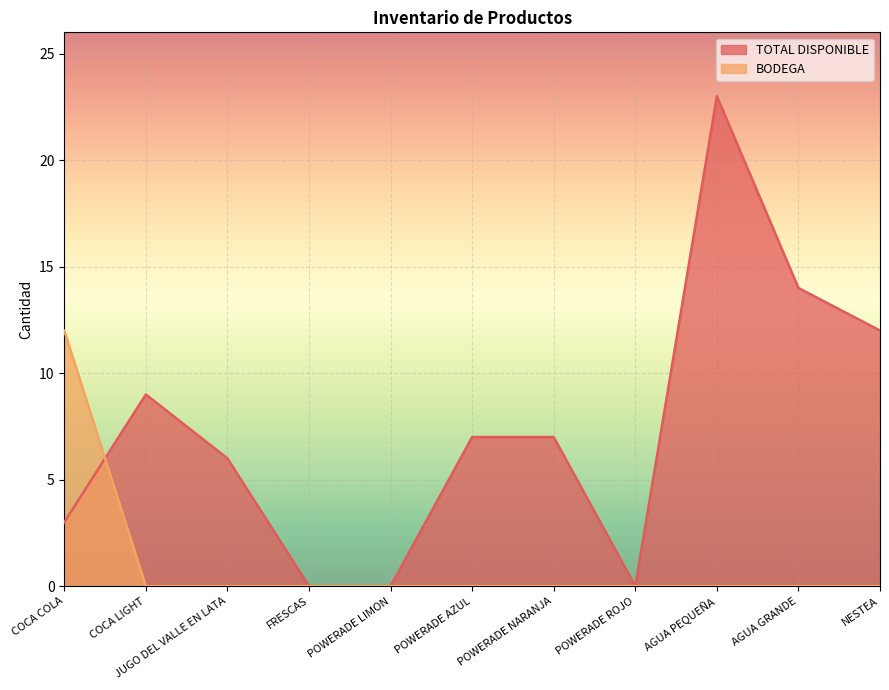

The BODEGA series shows 0 at COCA LIGHT. True or false?

True